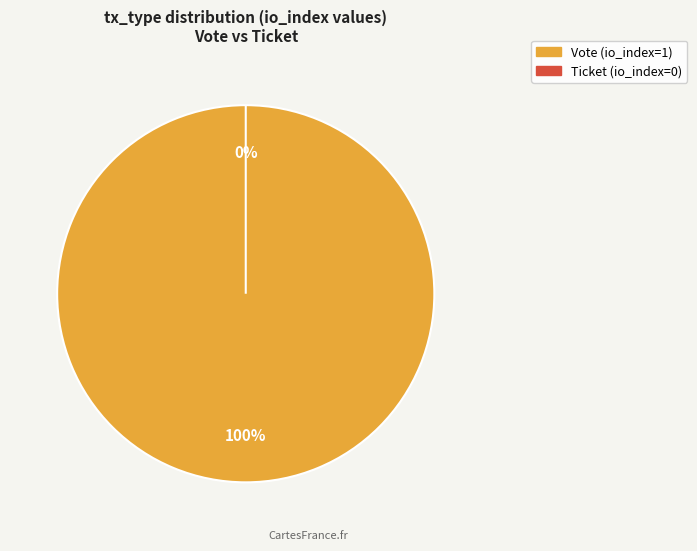

What is the total percentage of Ticket and Vote?

100.0%